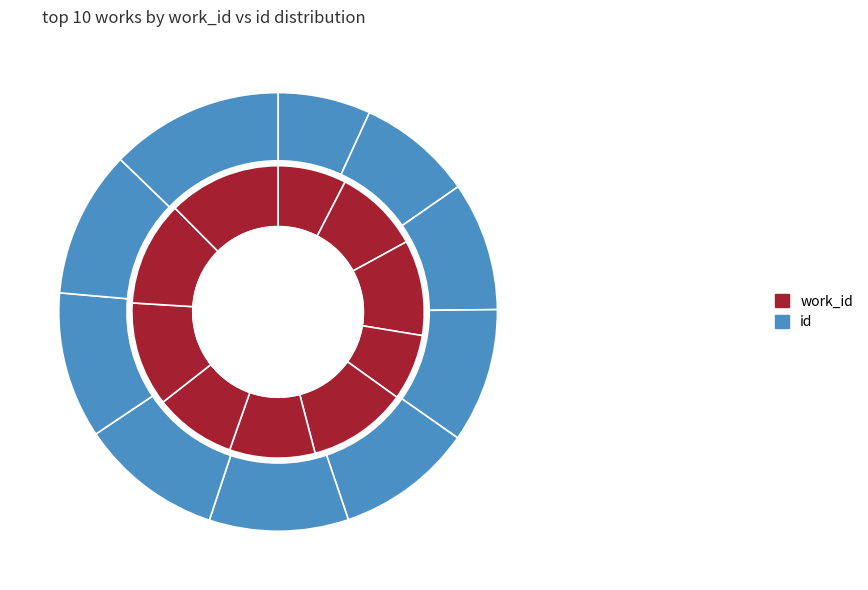

Does 5795 account for over 50% of the chart?

No